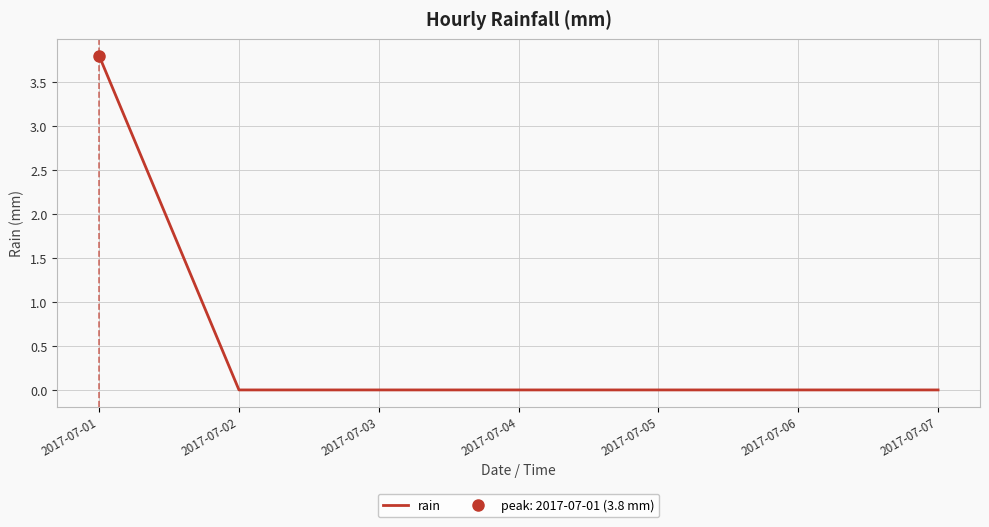

Between 2017-07-05 and 2017-07-04, which is larger?

2017-07-05